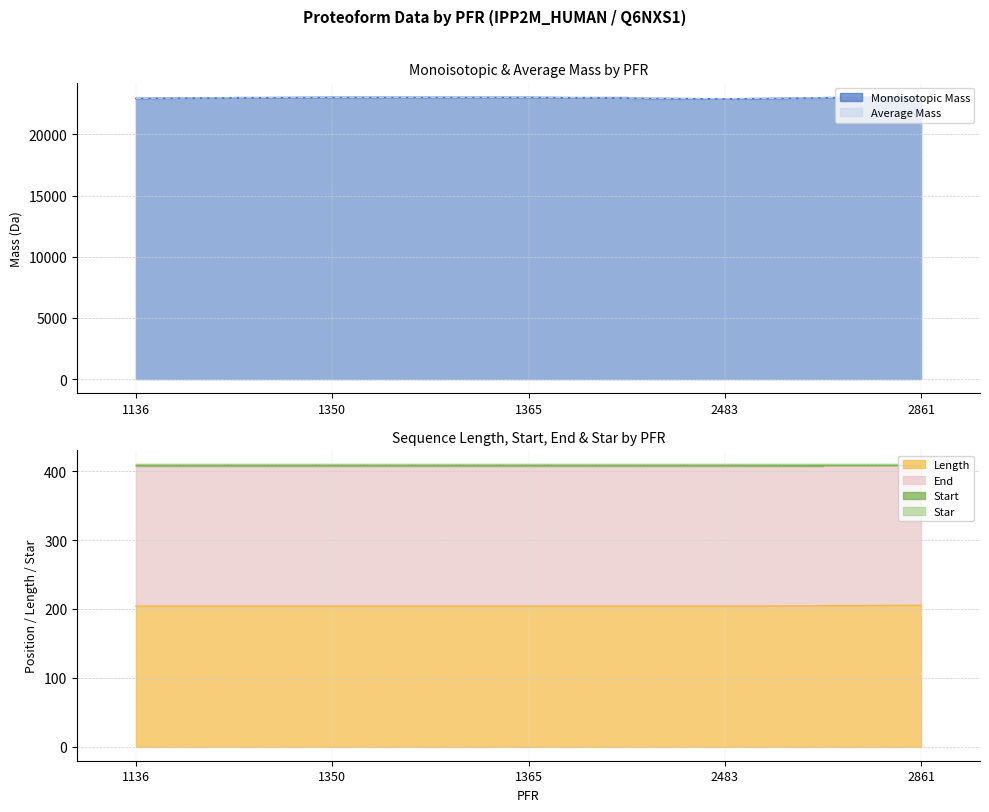

What is the lowest value of the Average Mass series?

22917.1